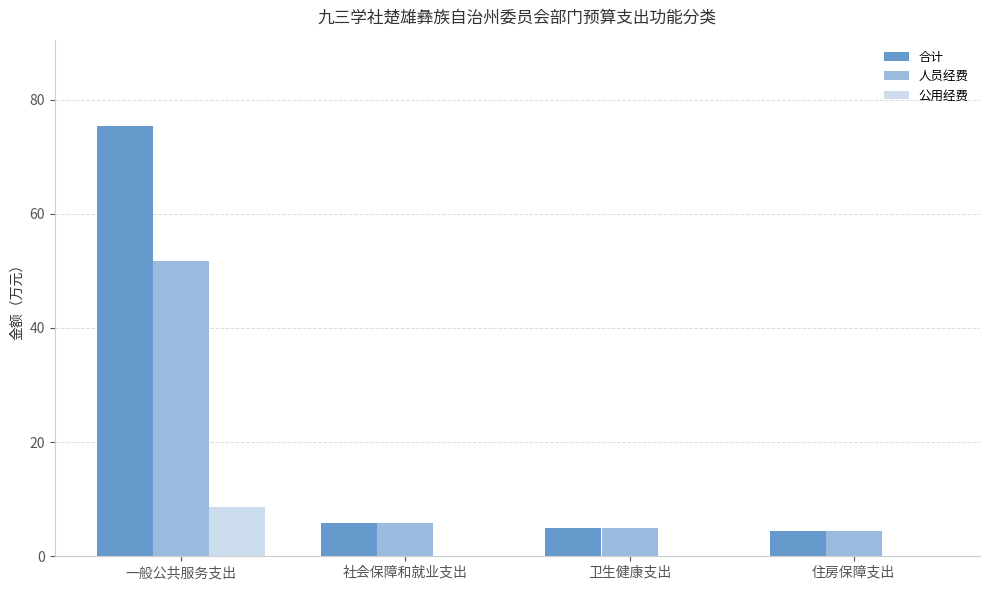

Is it true that 人员经费 equals 4.9 at 卫生健康支出?

True